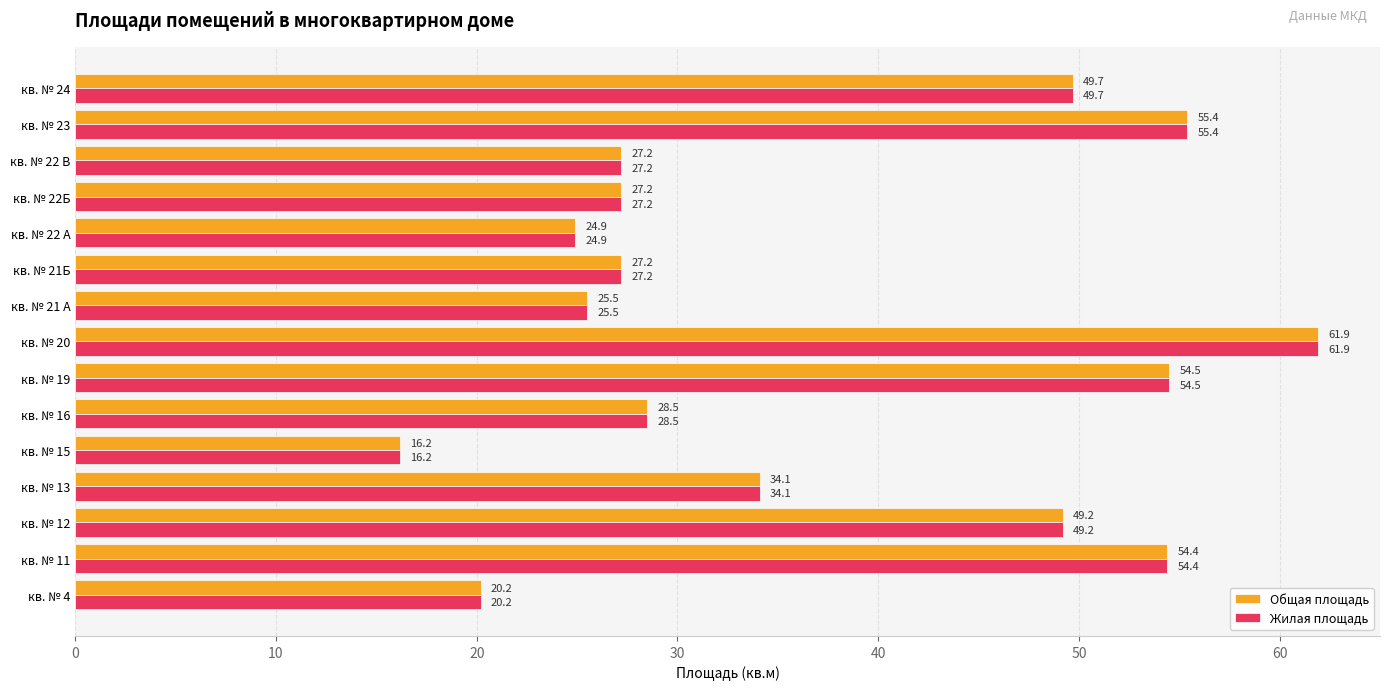

At which category does the chart reach its minimum across all series?

кв. № 15